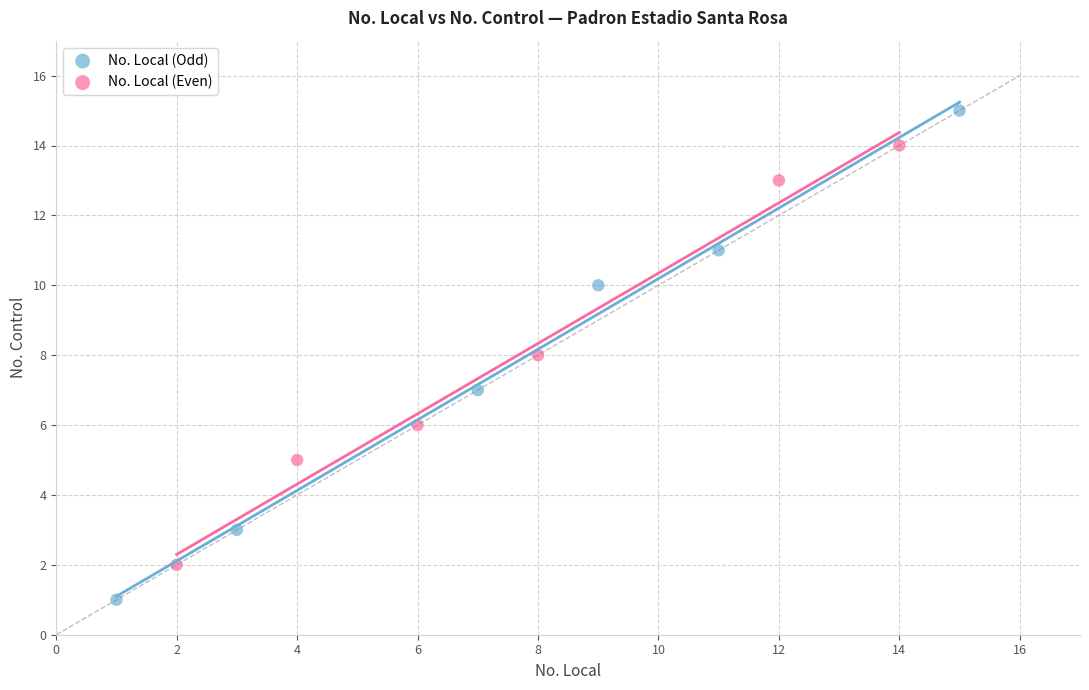

Which series contains the lowest Y value?

No. Local (Odd)